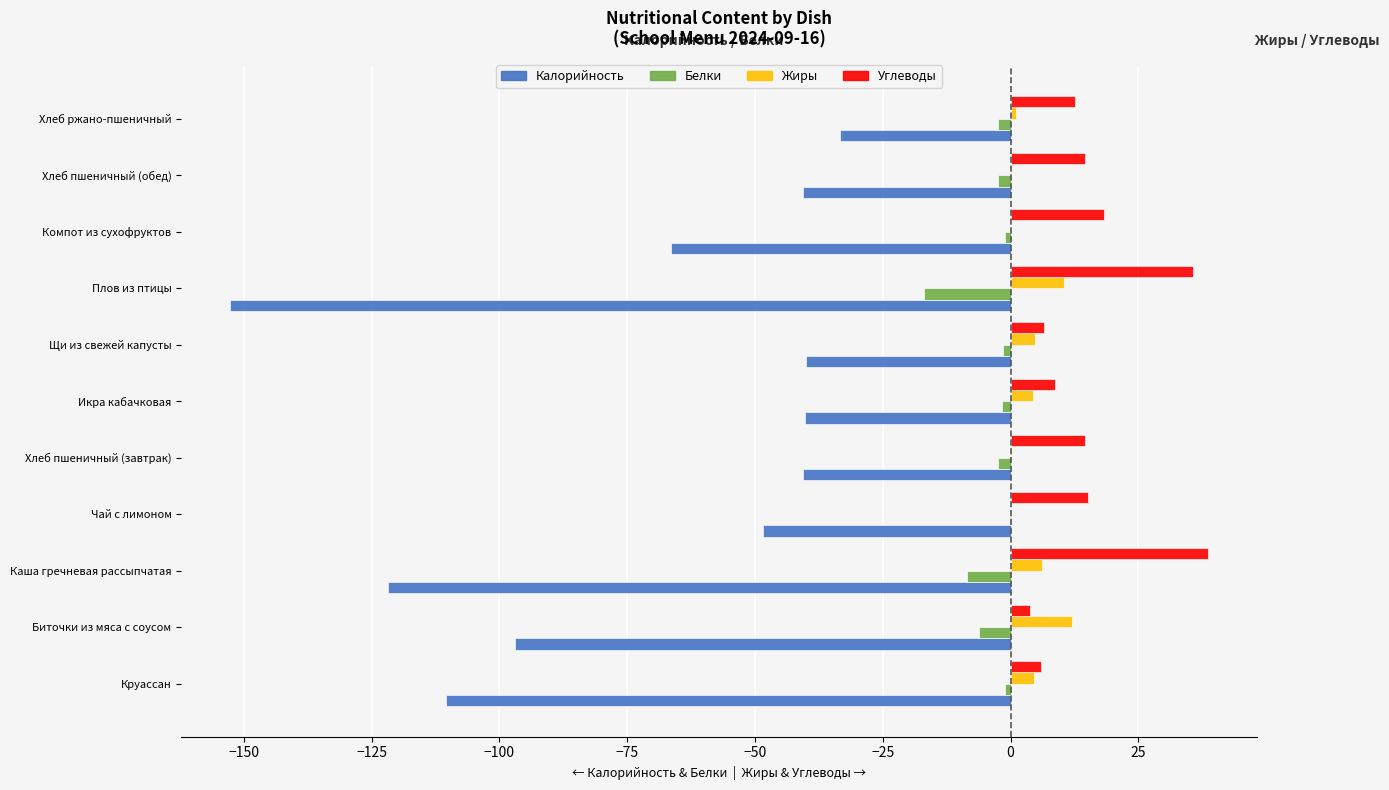

Is it true that Калорийность equals -262.9 at Плов из птицы?

False